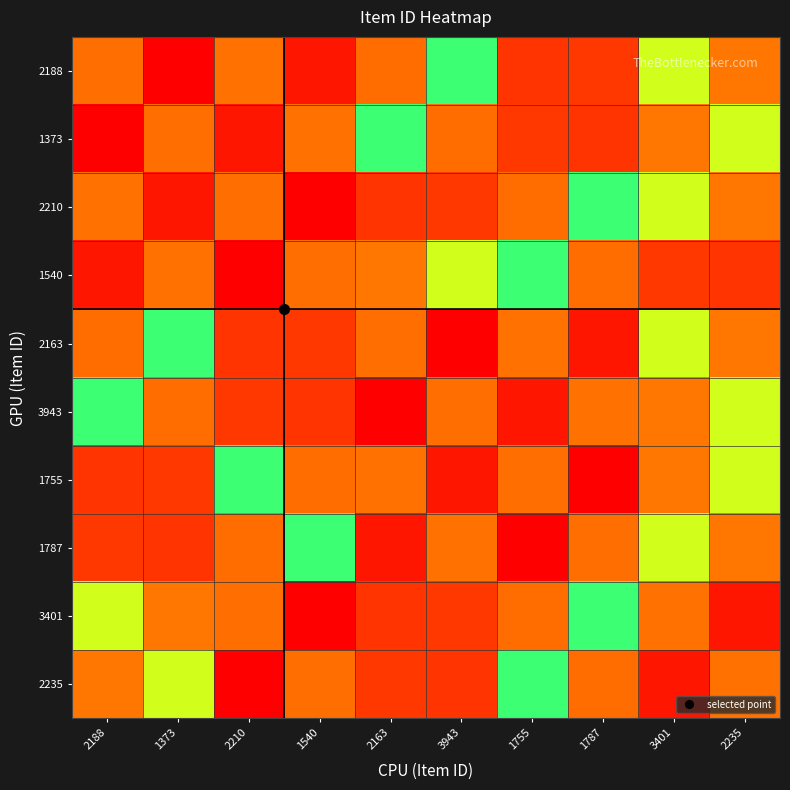

Rank the series by their maximum value, from highest to lowest.

2188, 1373, 2210, 1540, 2163, 3943, 1755, 1787, 3401, 2235